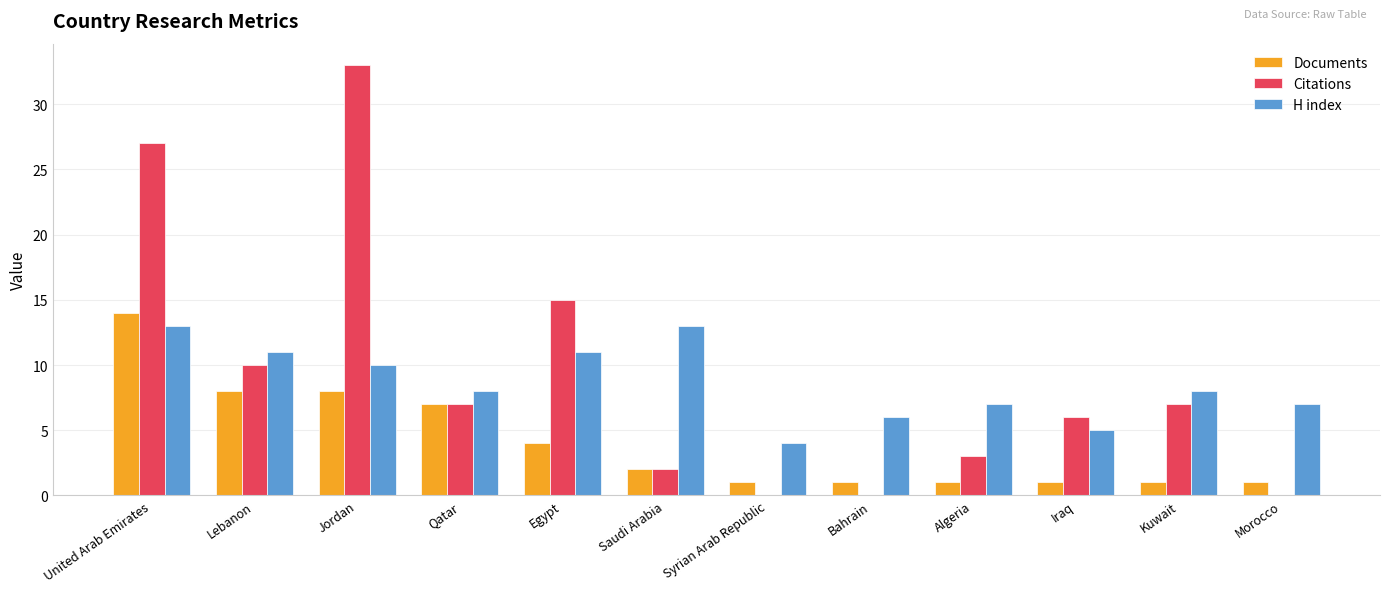

The value of Documents at Syrian Arab Republic is 1. True or false?

True